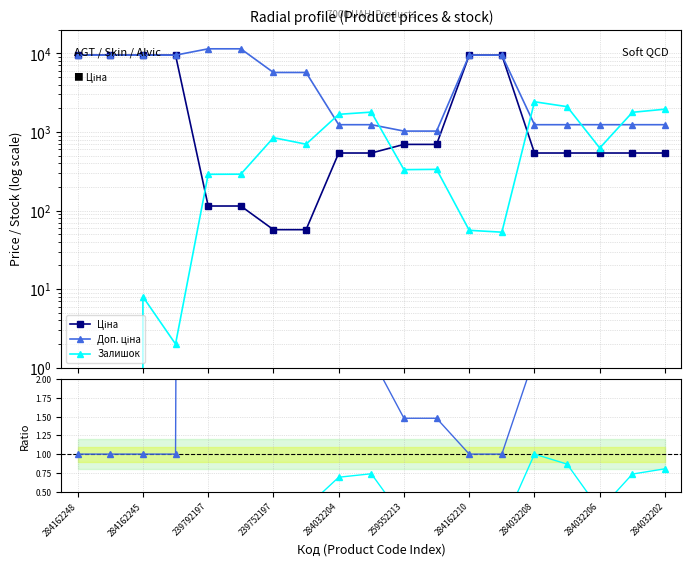

Rank the series at 284162245 from highest to lowest value.

Ціна, Доп. ціна, Доп./Ціна ratio, Залишок, Залишок ratio